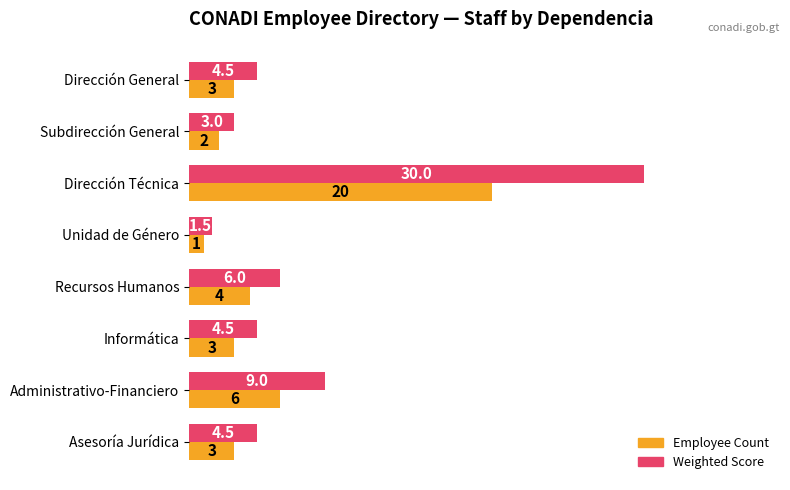

At Administrativo-Financiero, list the series in order from smallest to largest.

Employee Count, Weighted Score